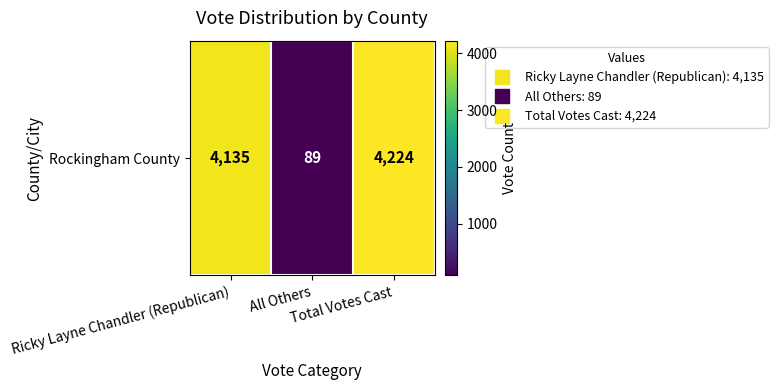

What is the average value?

2816